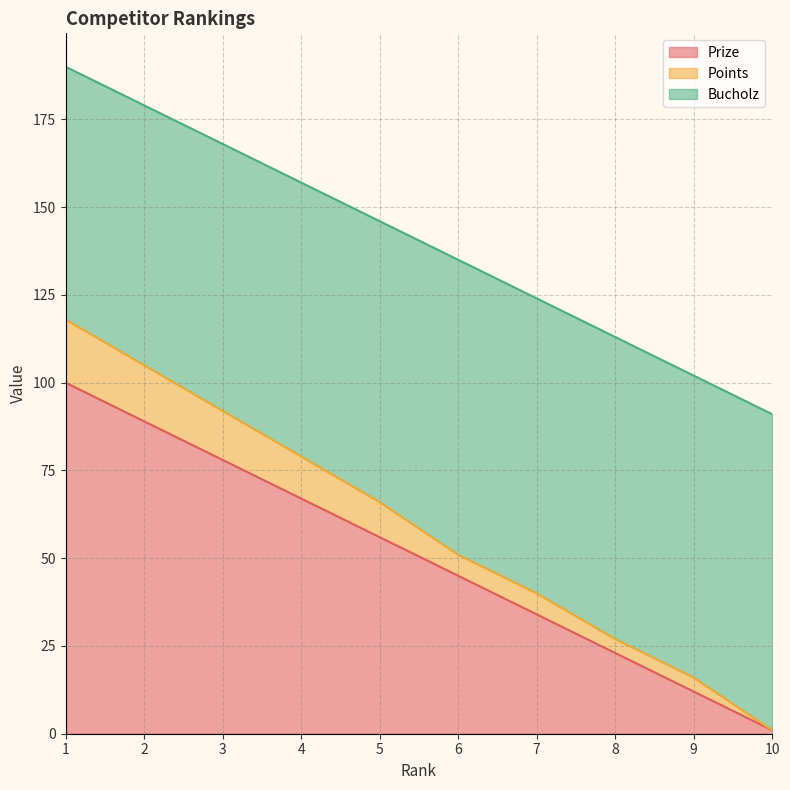

Does the chart have visible grid lines?

Yes